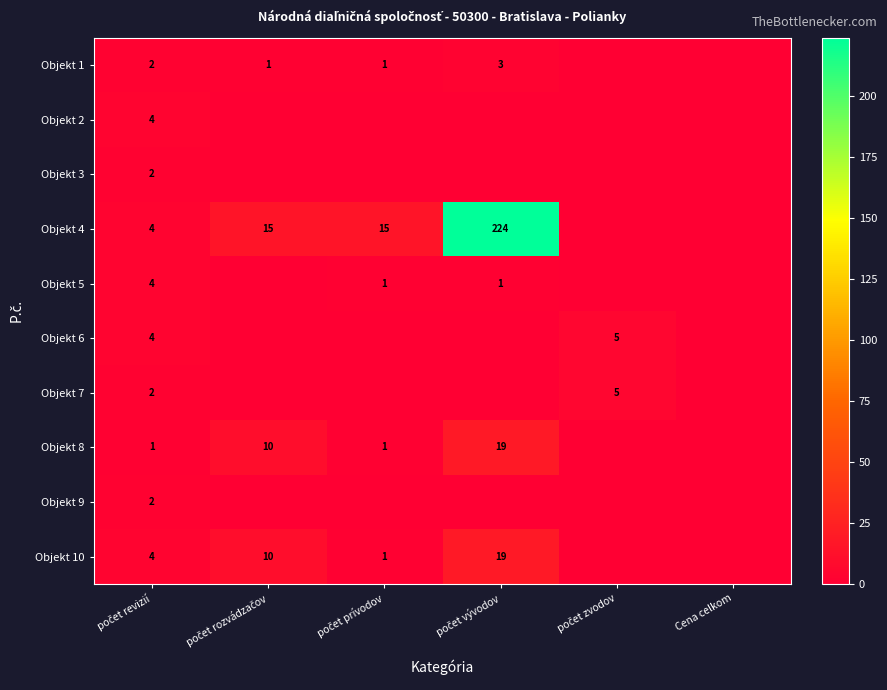

The Objekt 2 series shows 4 at počet revizií. True or false?

True